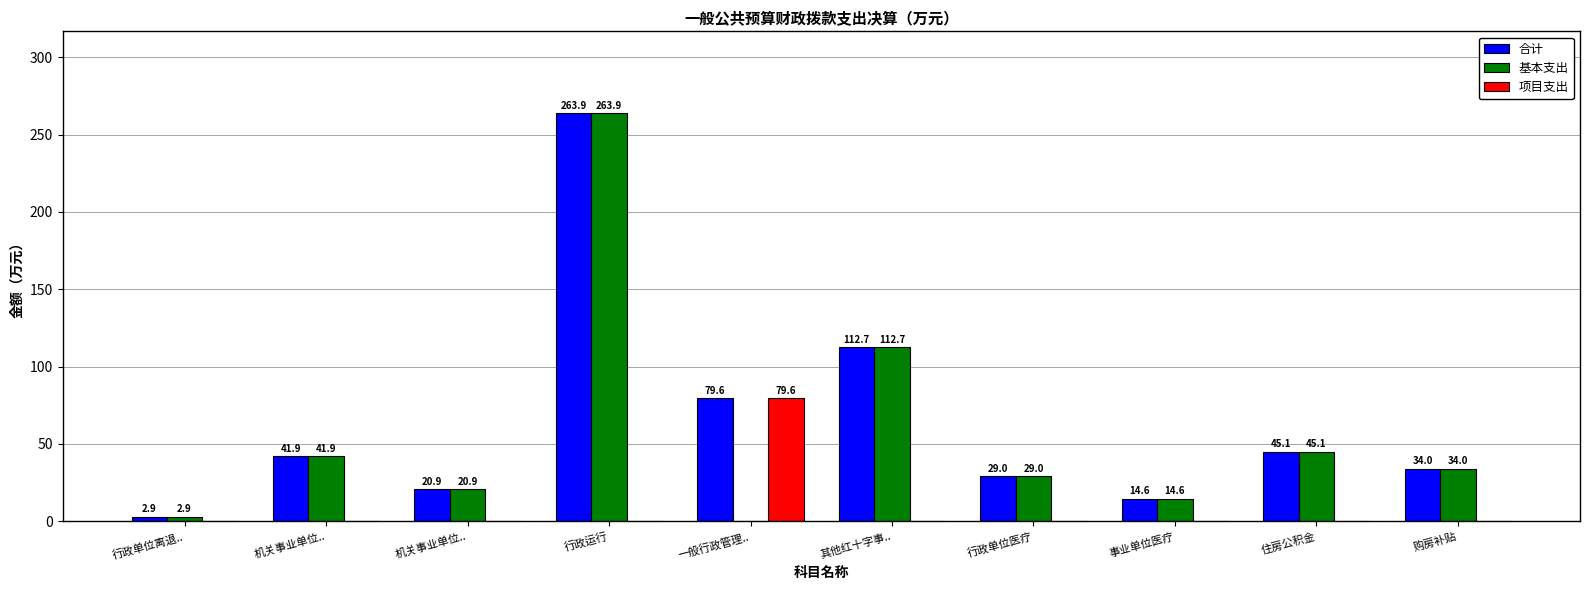

At 行政单位医疗, list the series in order from largest to smallest.

合计, 基本支出, 项目支出